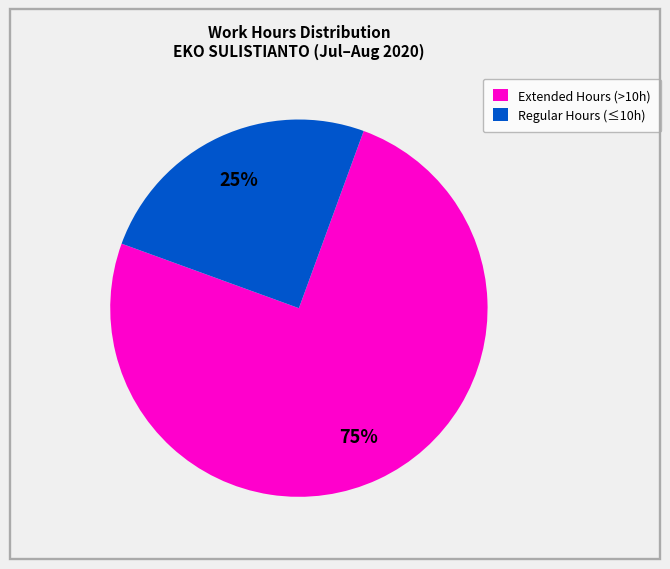

Does any single category account for the majority?

Yes